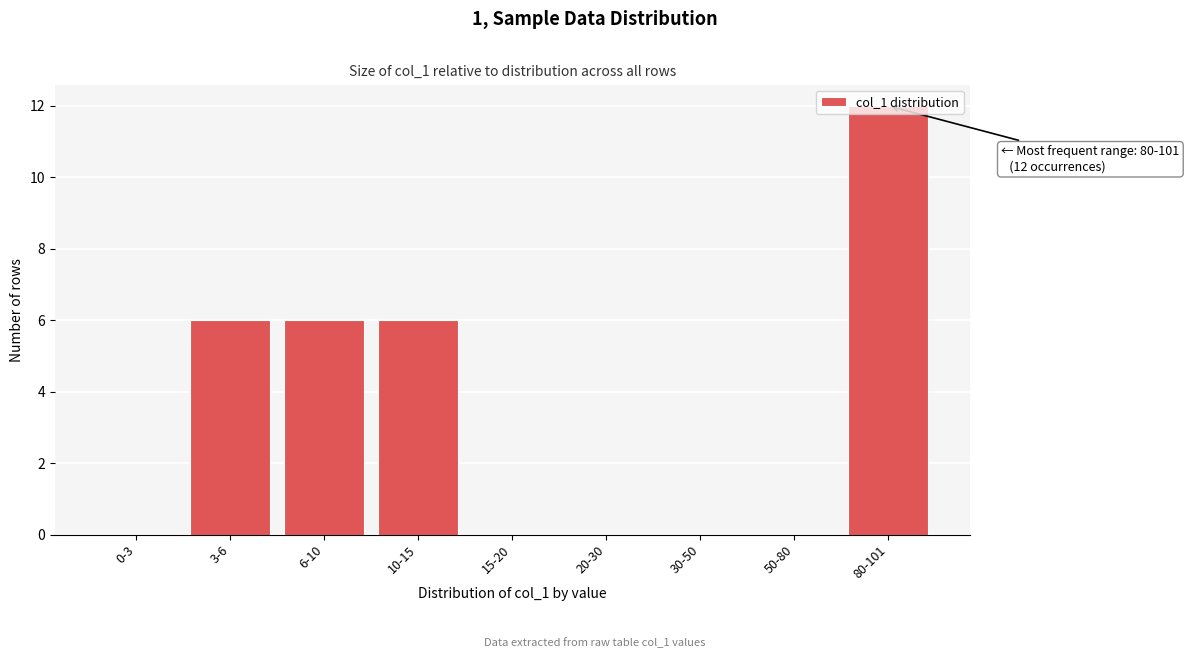

Is it true that the value at 3-6 is 6?

True